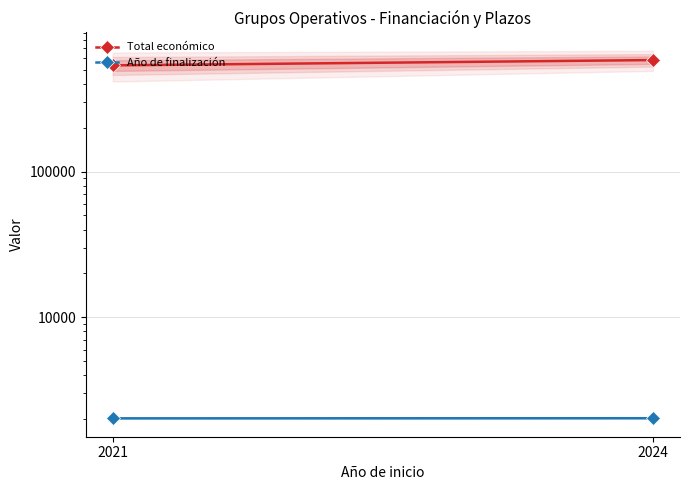

What is the sum of the Total económico values at 2021 and 2024?

1118282.8